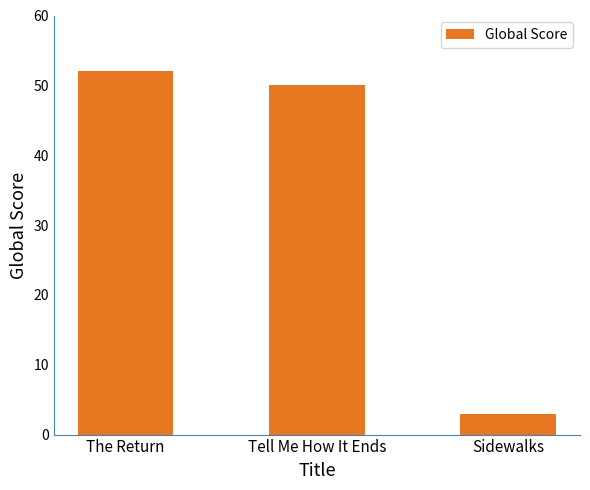

Where does the data first go above 50?

The Return